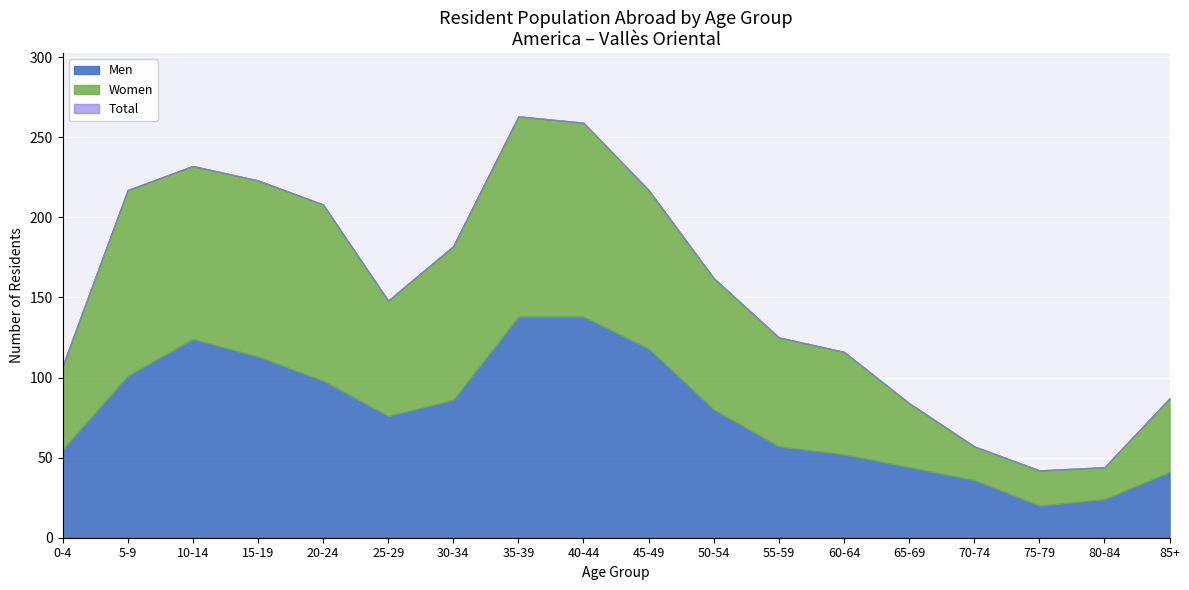

Count the number of categories in the chart.

18